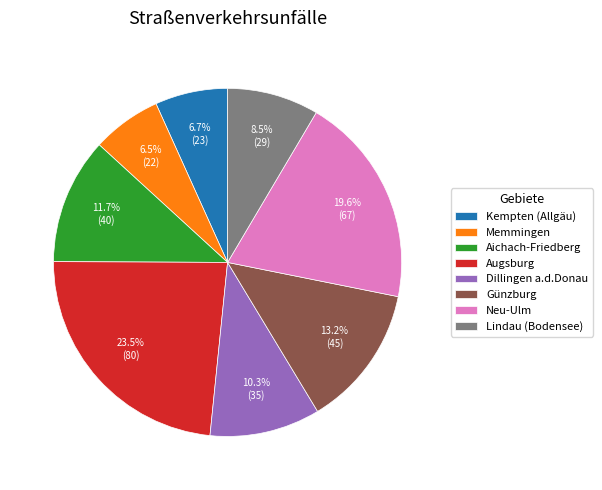

How many slices are in this pie chart?

8